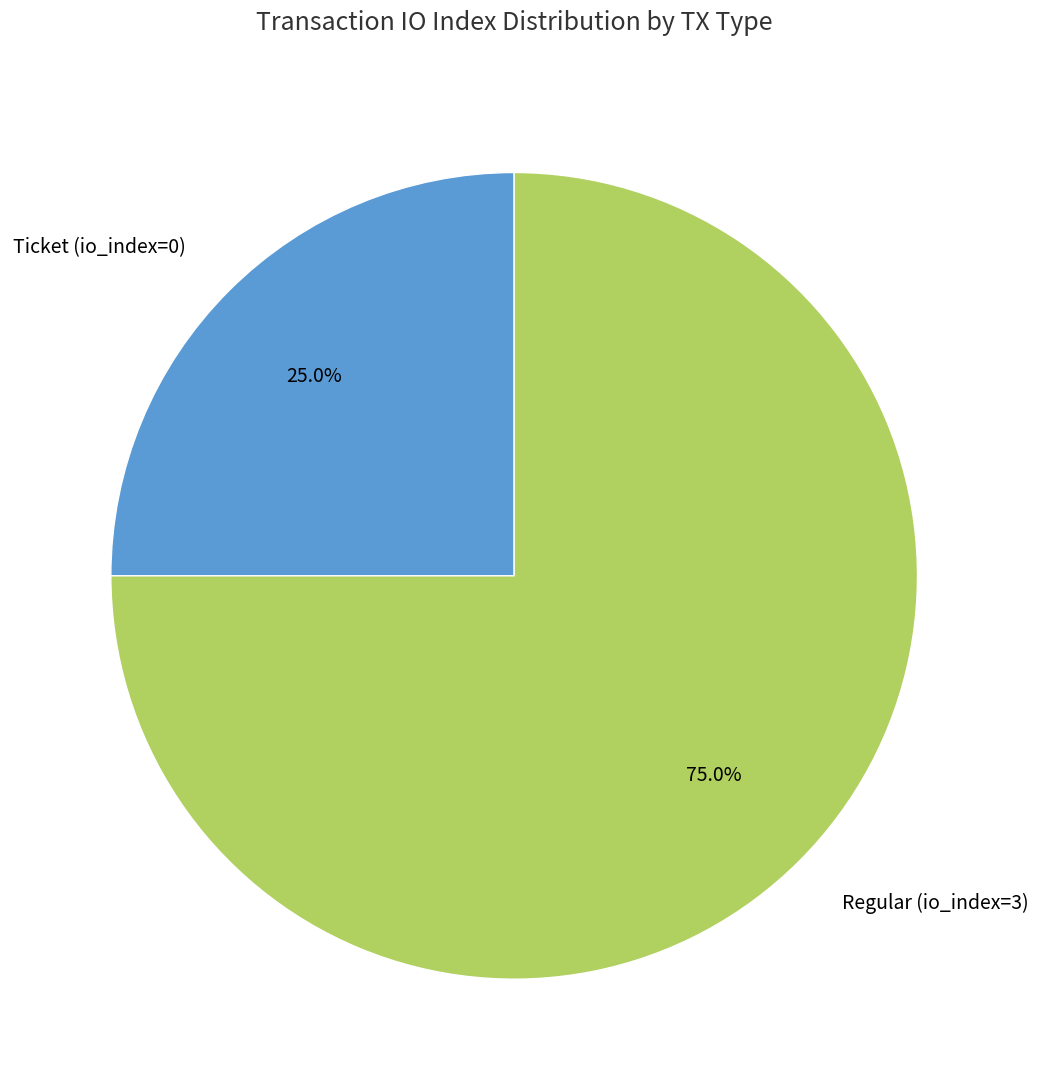

The Regular (io_index=3) slice represents 93% of the pie. True or false?

False